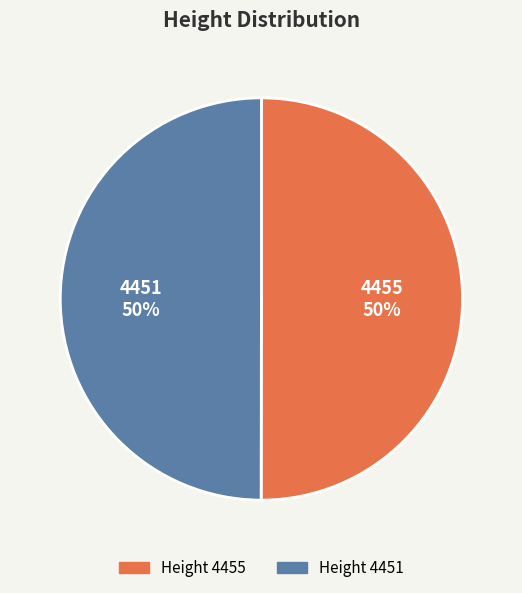

True or false: 4451 accounts for 50% of the total.

True